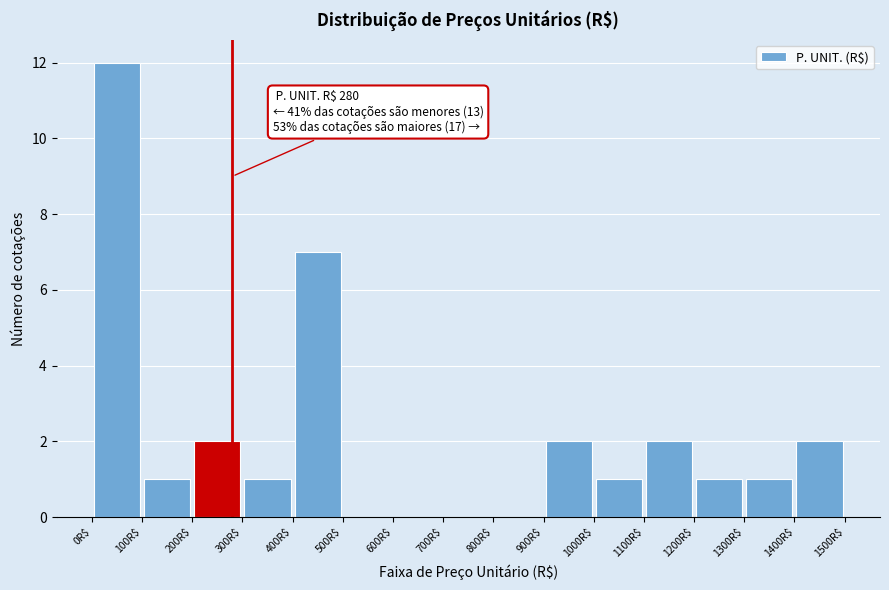

Over which range of the x-axis is the bar tallest?

0 to 100